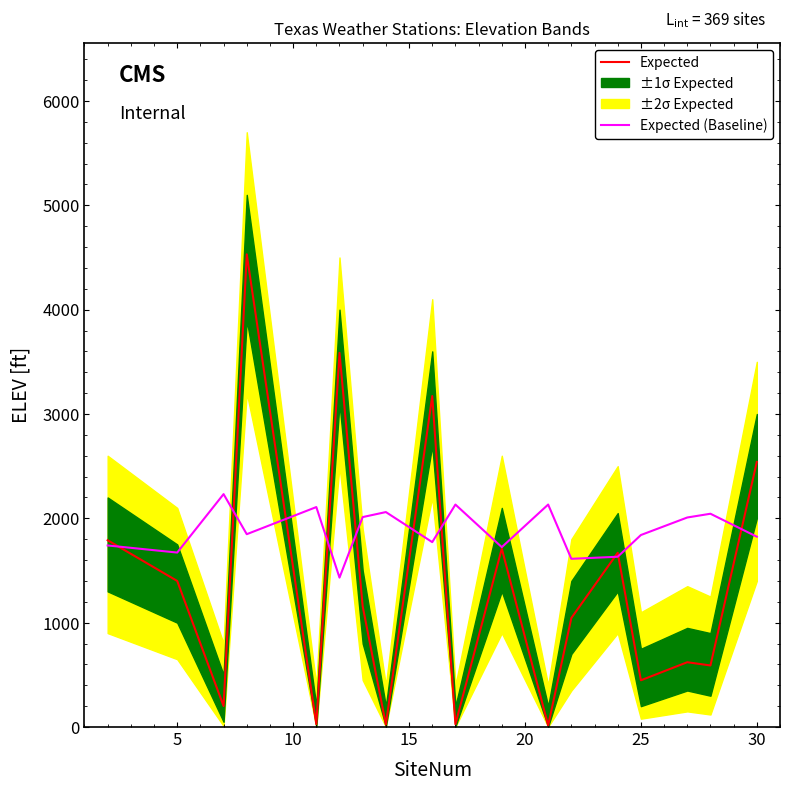

Rank the series by their average value, from highest to lowest.

Expected (Baseline), Expected